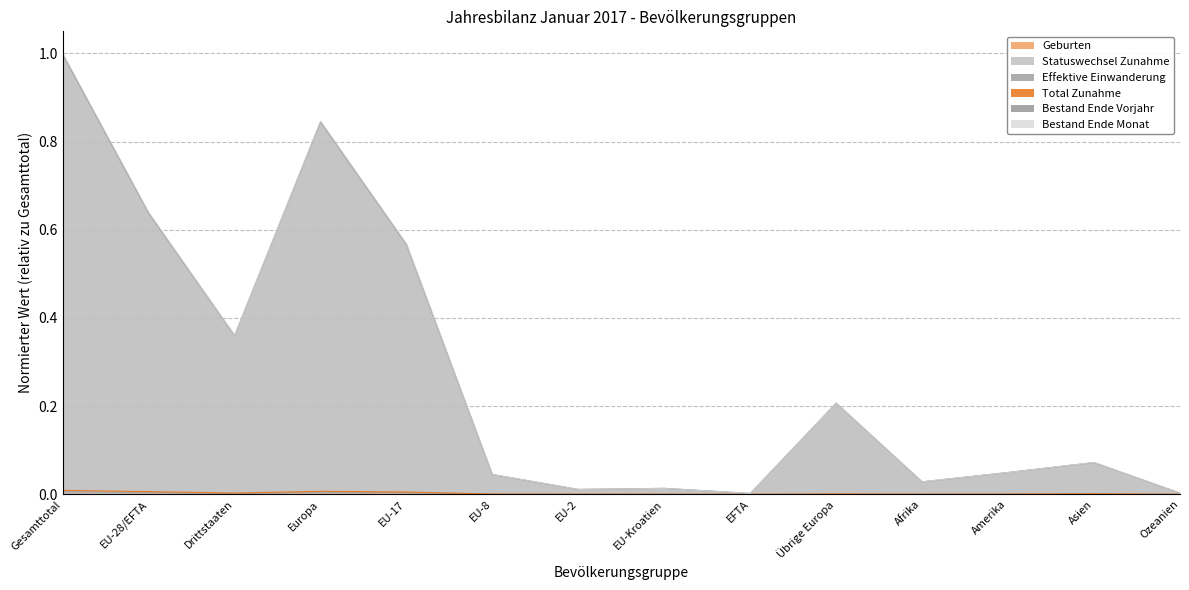

What is the label of the 4th point from the right?

Afrika